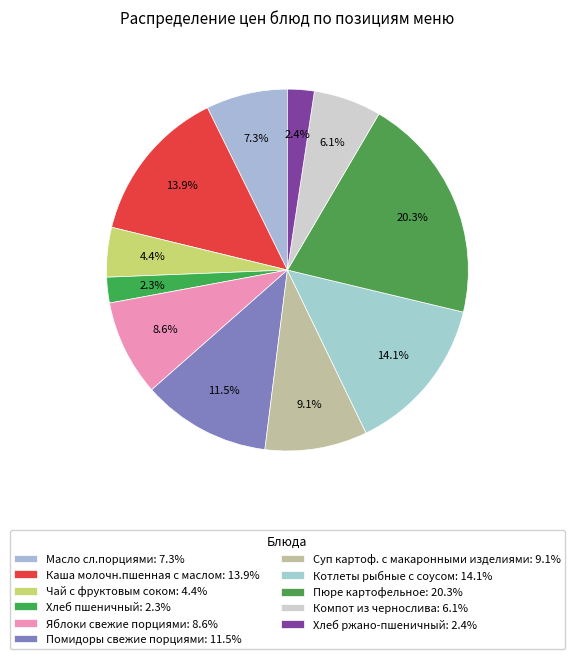

Count the number of slices in the pie.

11